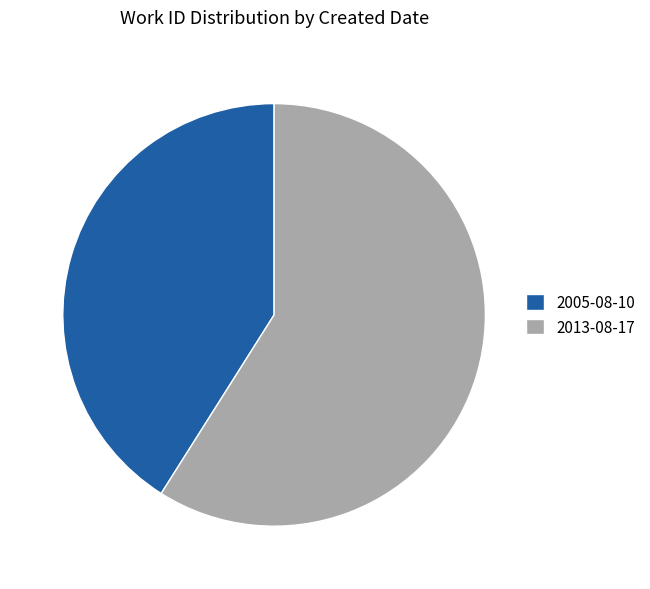

How many slices are in this pie chart?

2